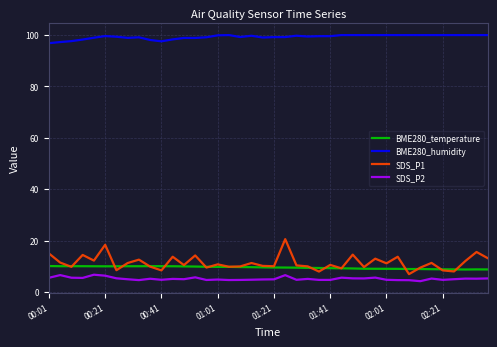

Which series has the largest total across all categories?

BME280_humidity